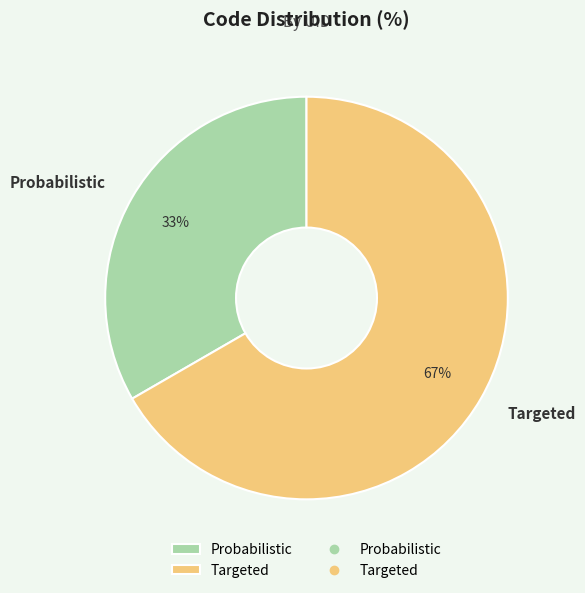

Count the number of slices in the pie.

2